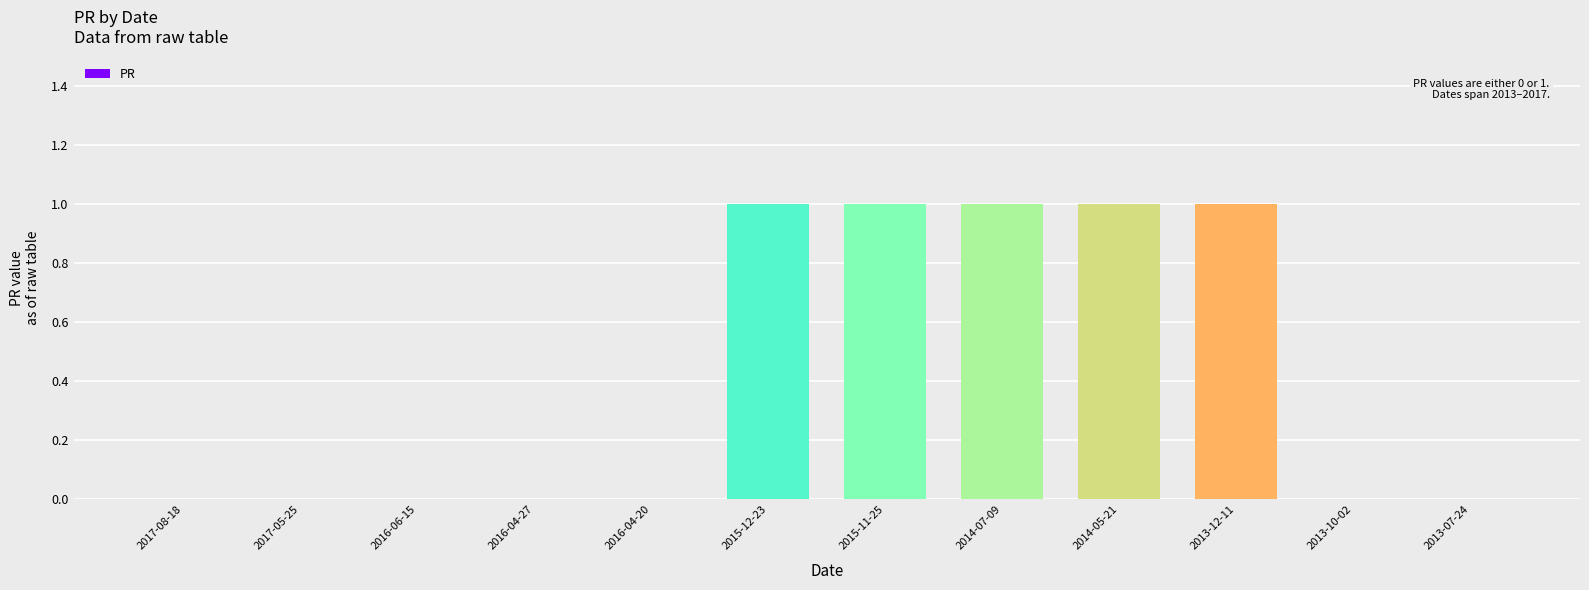

Between 2017-05-25 and 2014-05-21, which is larger?

2014-05-21